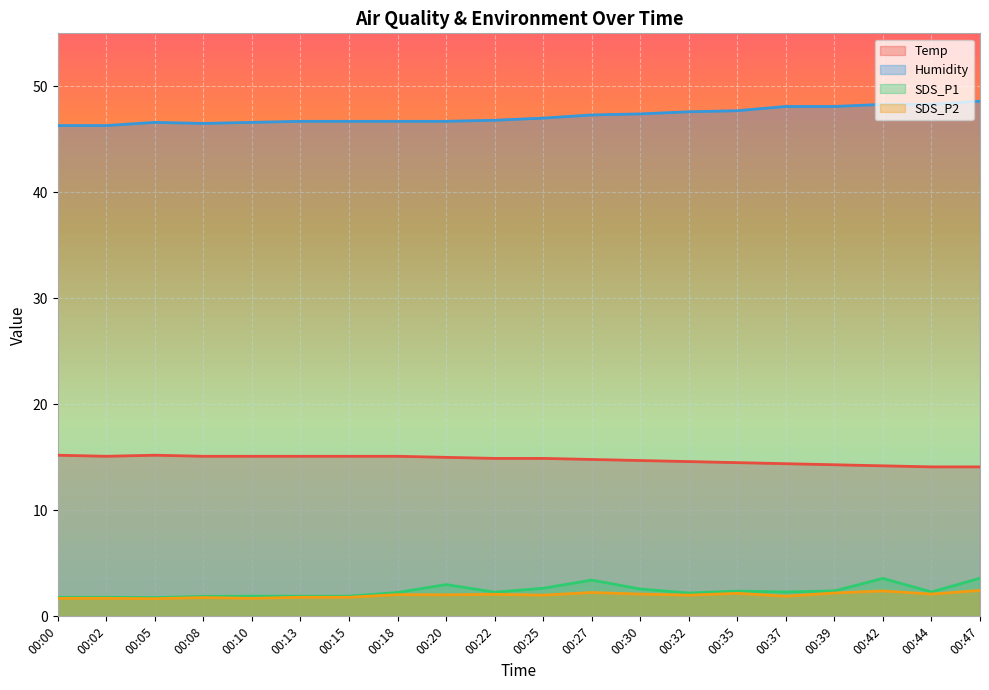

Count the number of data series in this chart.

4